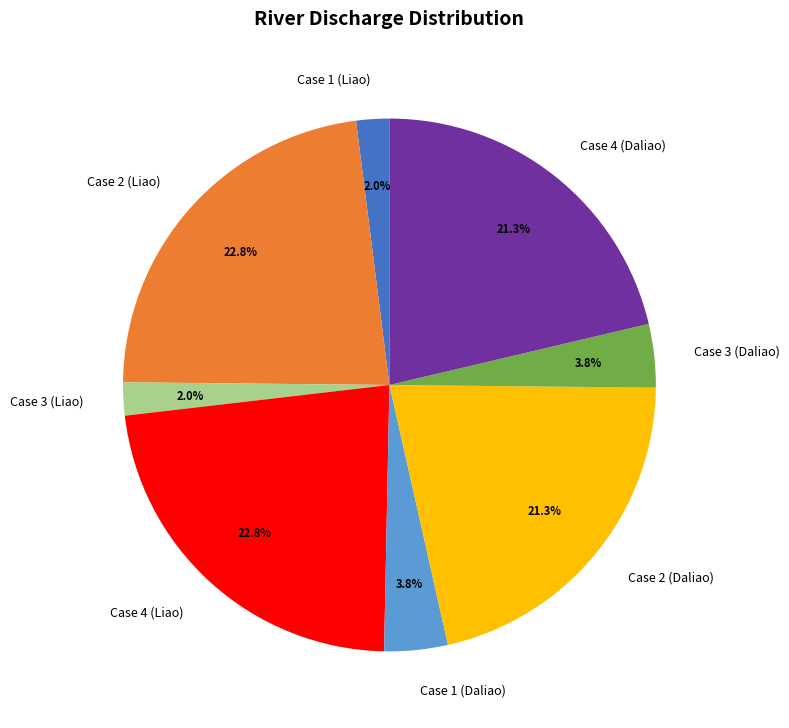

What percentage is NOT represented by Case 3 (Daliao)?

96.2%